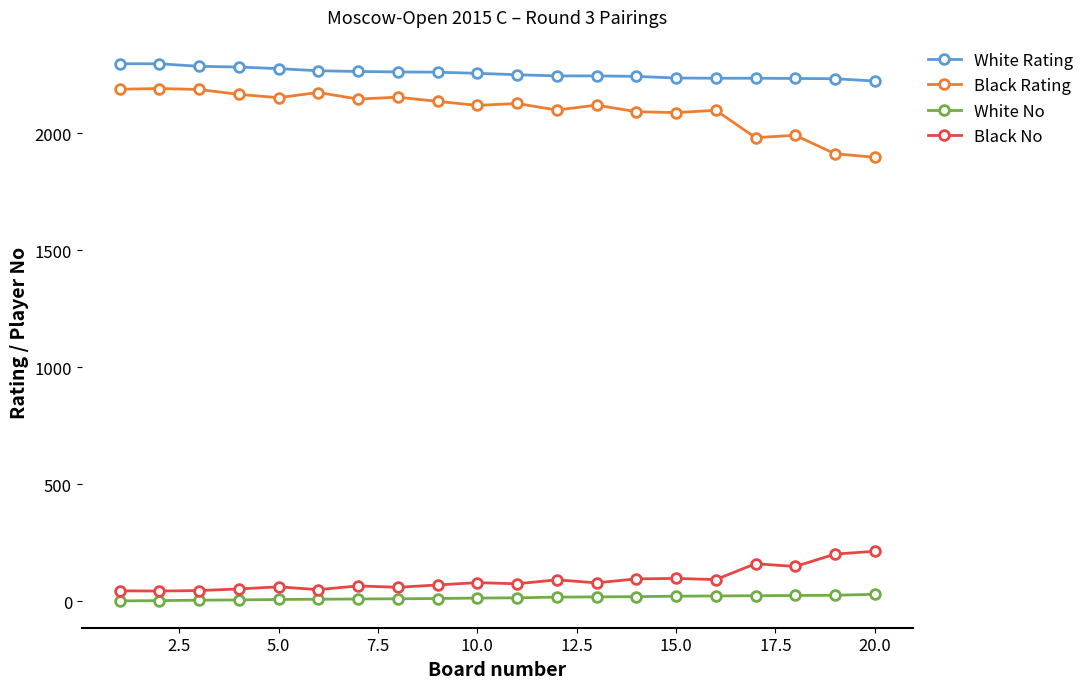

What is the average value of the Black Rating series?

2102